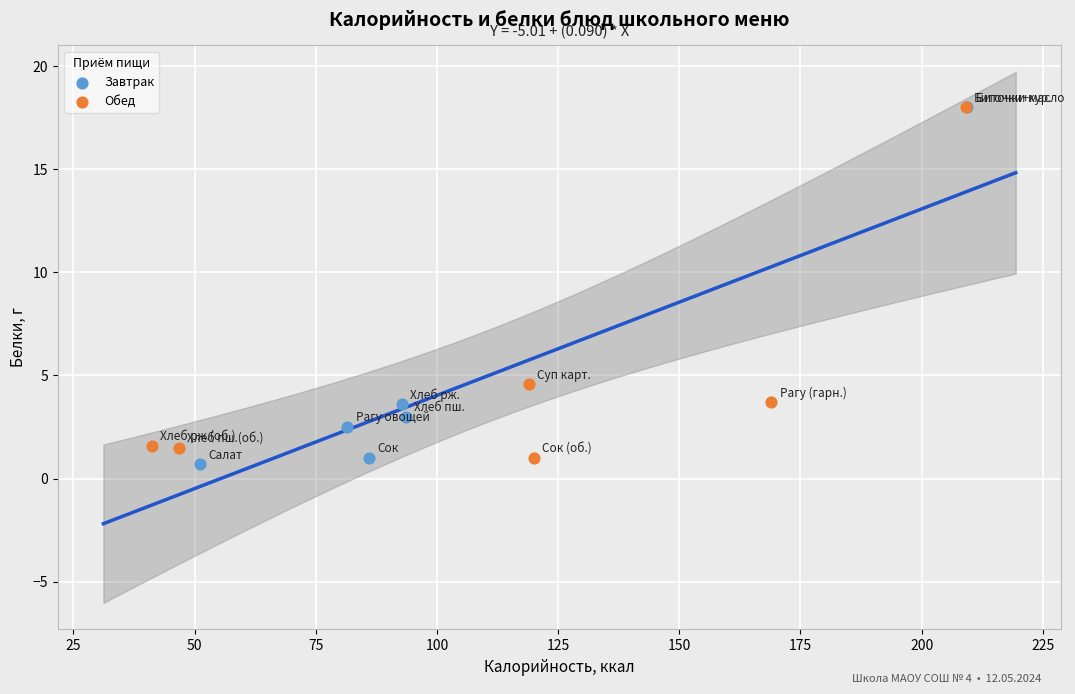

What are all the series names shown in the legend?

Завтрак, Обед